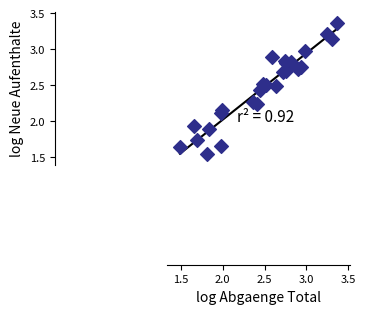

What is the range of Y values (max minus min)?

1.8